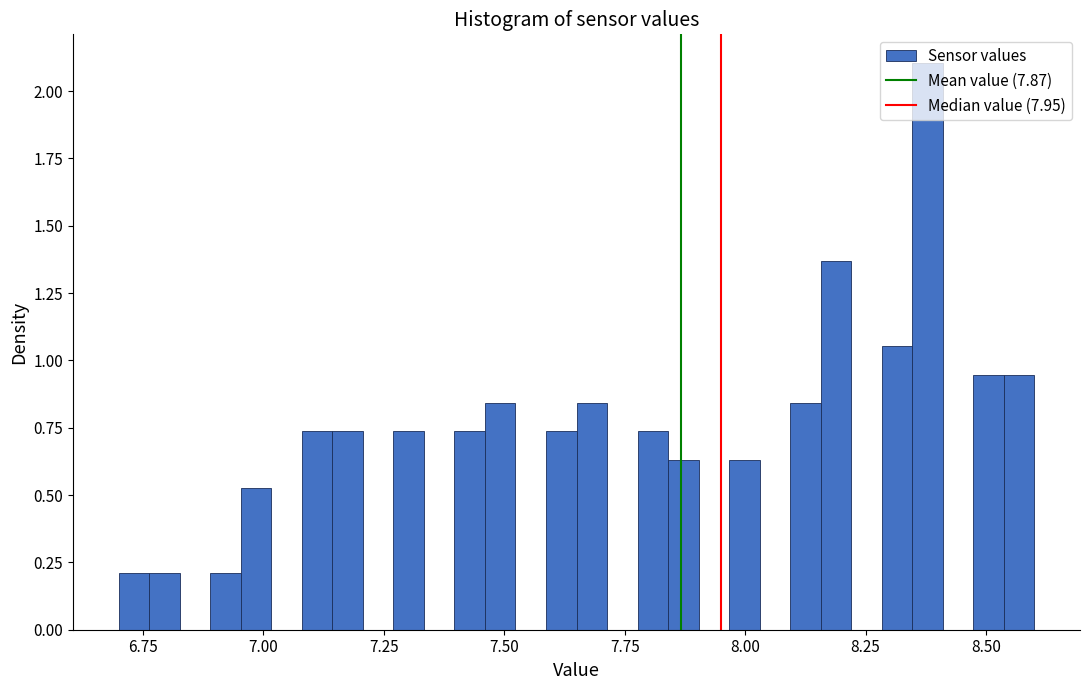

Around what value on the x-axis is the tallest bar? Give the approximate position of its centre, as read against the axis.

8.40